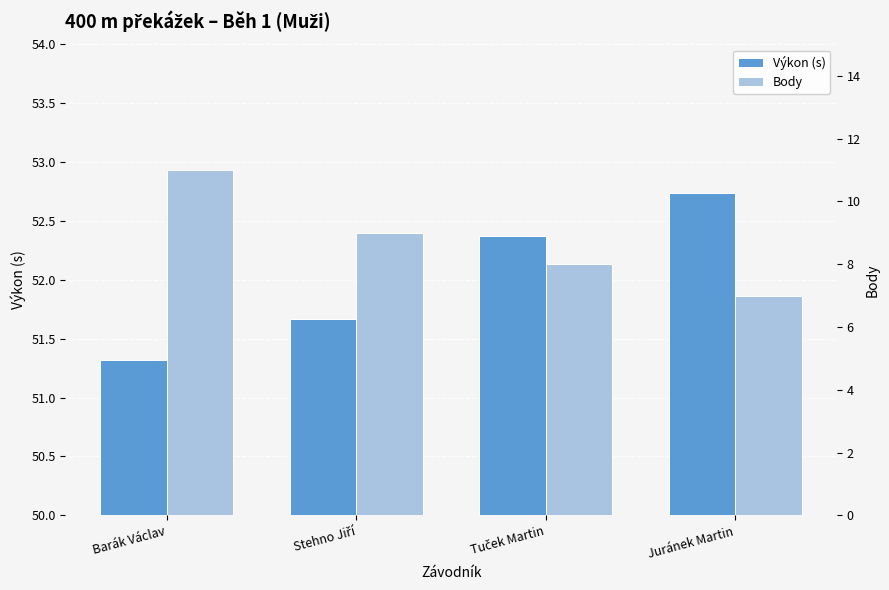

What is the maximum value for Body?

11.0